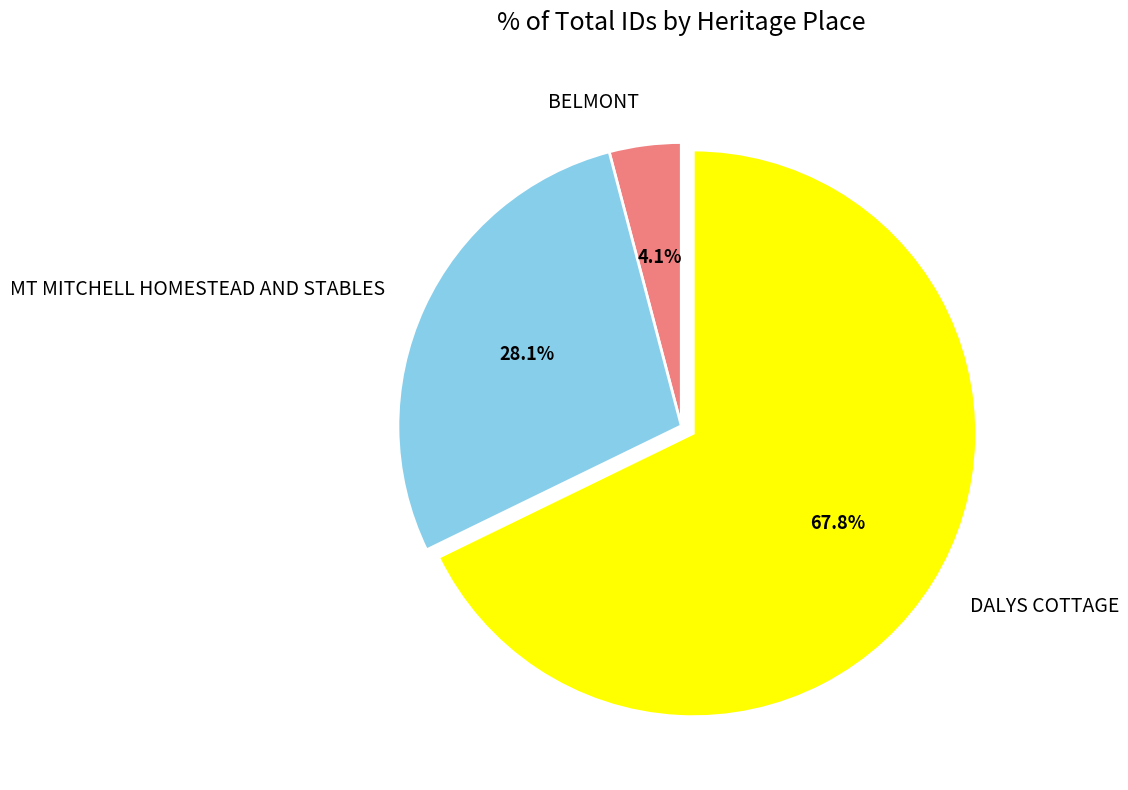

Which category has the smallest portion of the pie?

BELMONT